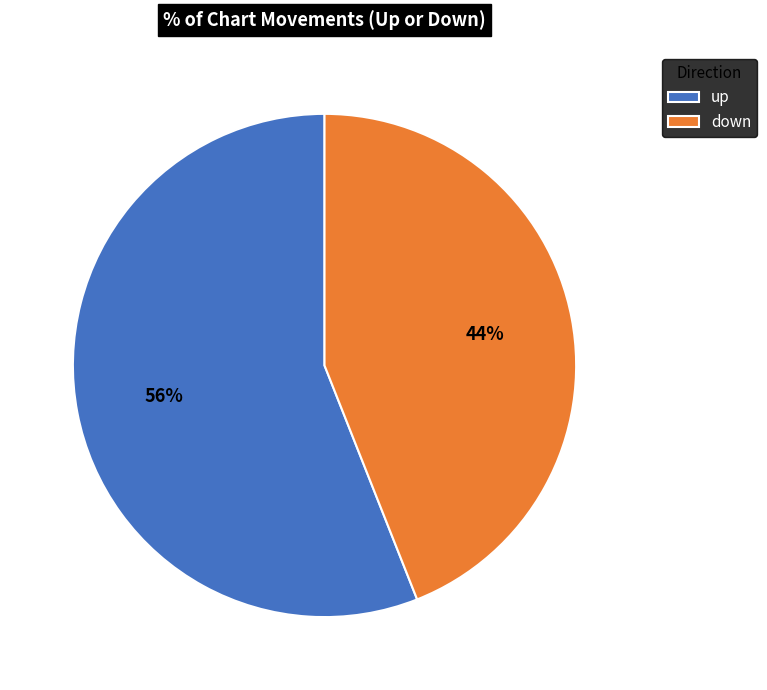

Is it true that down is 52% of the pie?

False